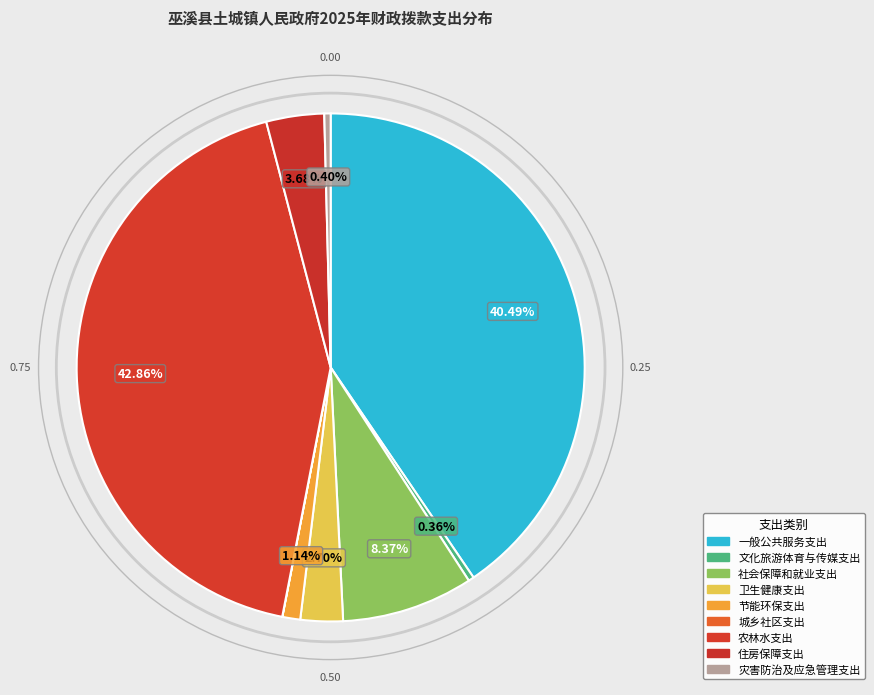

What is the ratio of the value at 节能环保支出 to the value at 住房保障支出?

0.3